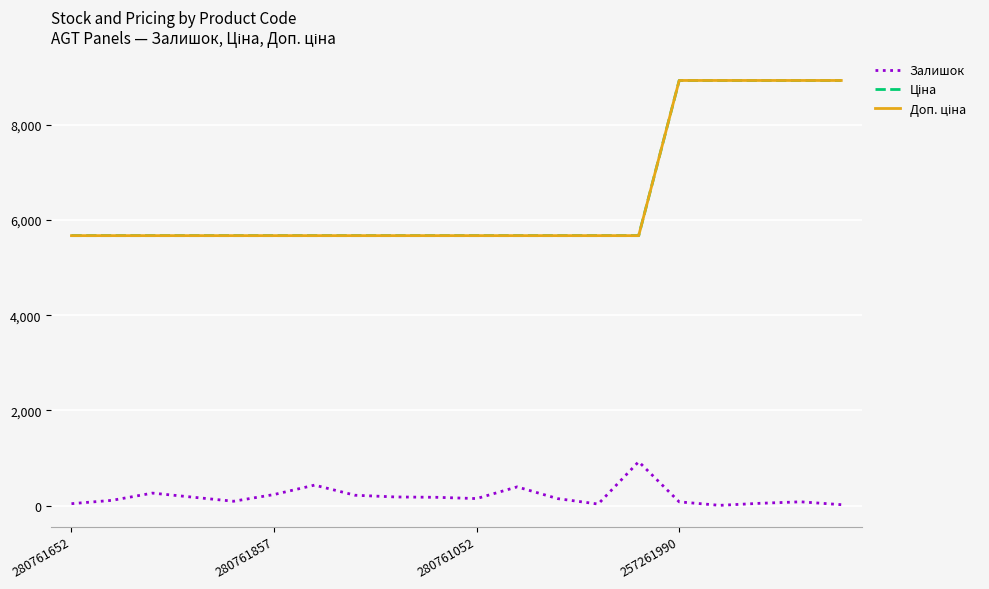

Does the chart display data point markers on the line(s)?

No